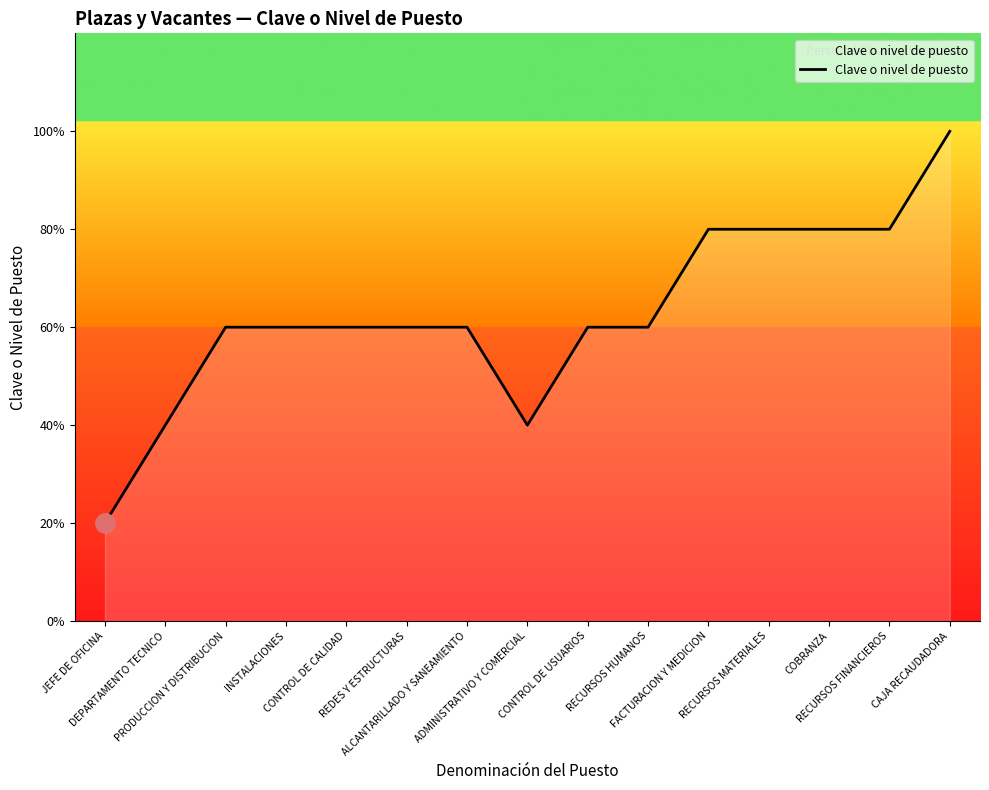

Rank the categories by value from lowest to highest.

JEFE DE OFICINA, DEPARTAMENTO TECNICO, ADMINISTRATIVO Y COMERCIAL, PRODUCCION Y DISTRIBUCION, INSTALACIONES, CONTROL DE CALIDAD, REDES Y ESTRUCTURAS, ALCANTARILLADO Y SANEAMIENTO, CONTROL DE USUARIOS, RECURSOS HUMANOS, FACTURACION Y MEDICION, RECURSOS MATERIALES, COBRANZA, RECURSOS FINANCIEROS, CAJA RECAUDADORA